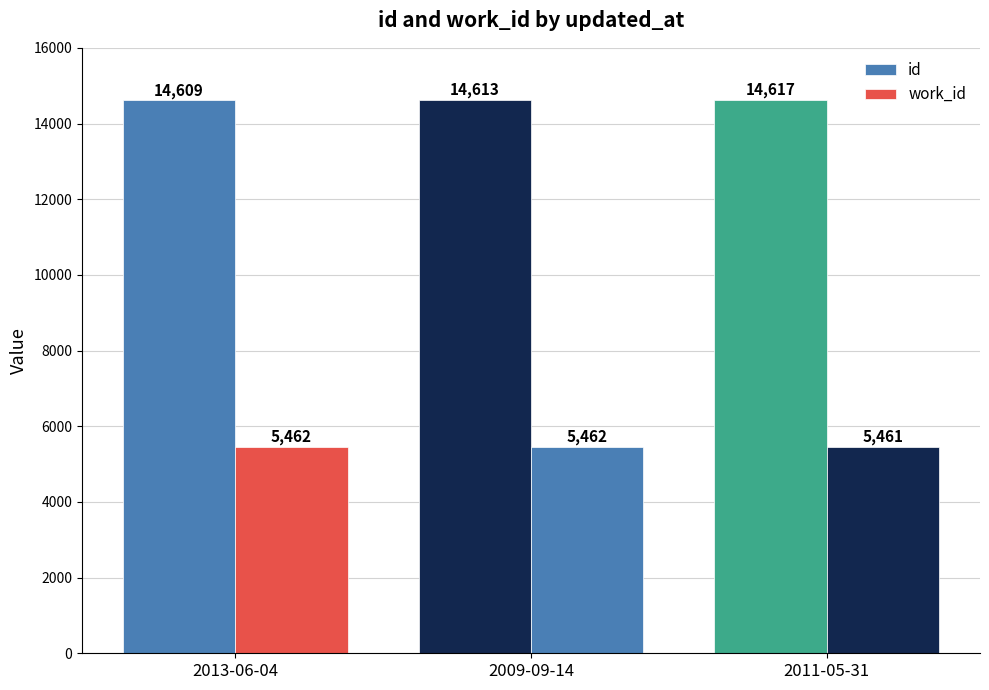

What is the minimum value for work_id?

5461